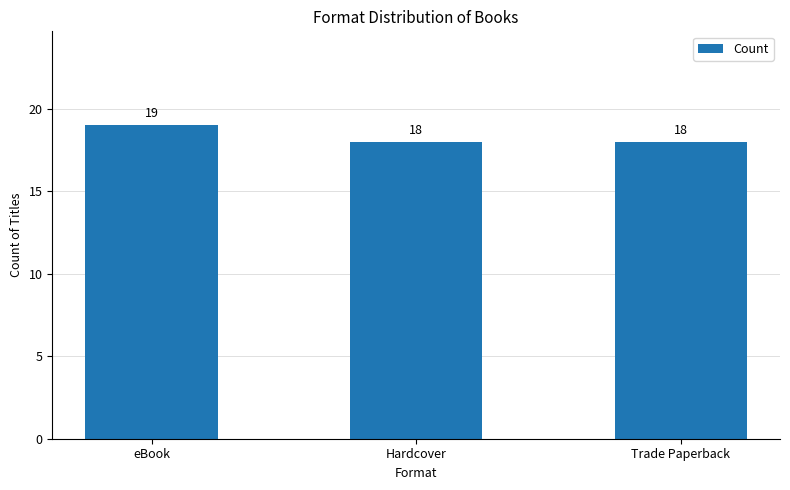

What position from the right is Trade Paperback?

1